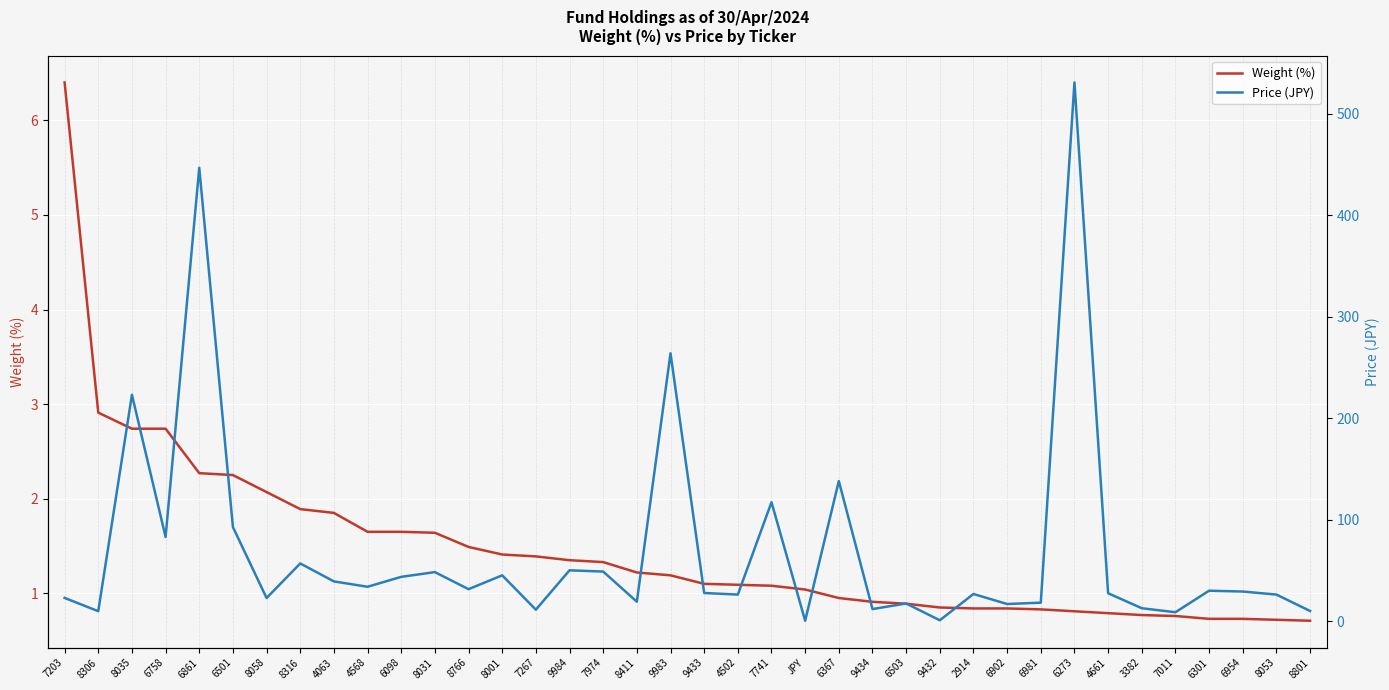

Rank the series by their maximum value, from lowest to highest.

Weight (%), Price (JPY)